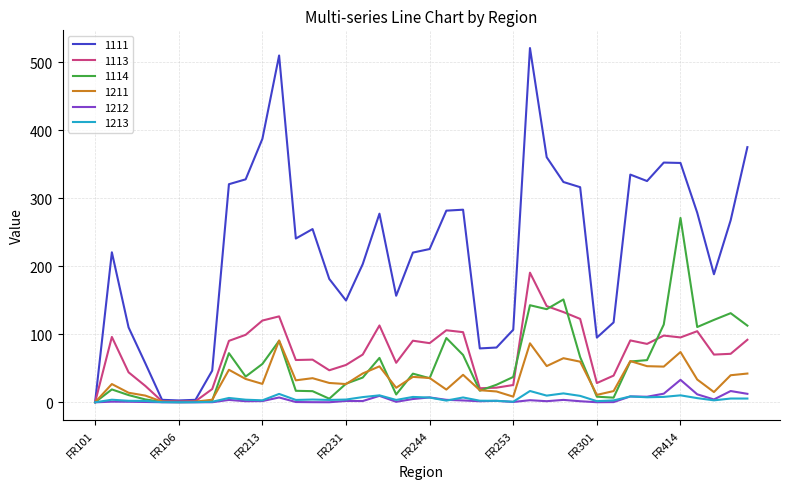

Which series has the largest range (max minus min)?

1111